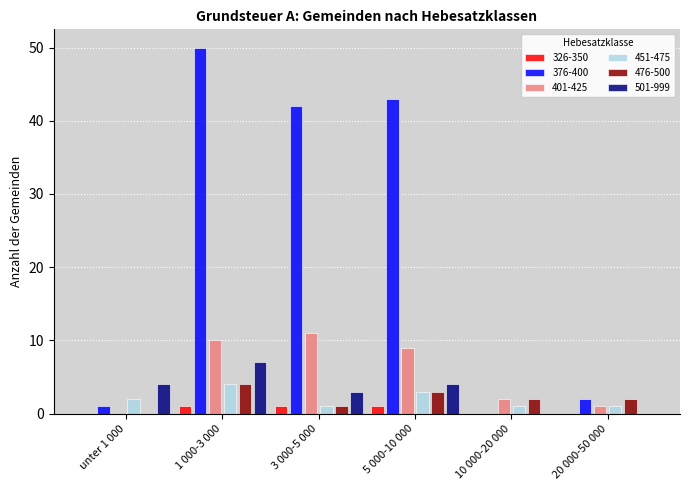

Which label corresponds to the largest value in the chart?

1 000-3 000